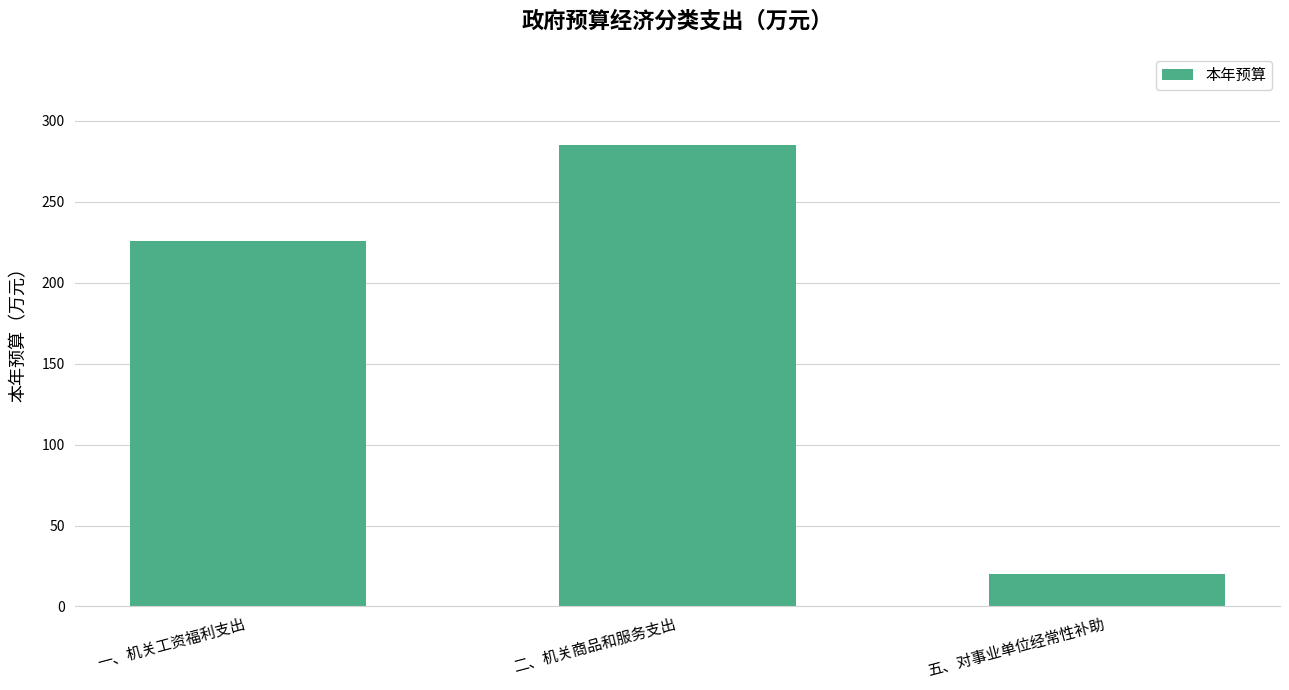

List the labels in order of value, largest first.

二、机关商品和服务支出, 一、机关工资福利支出, 五、对事业单位经常性补助